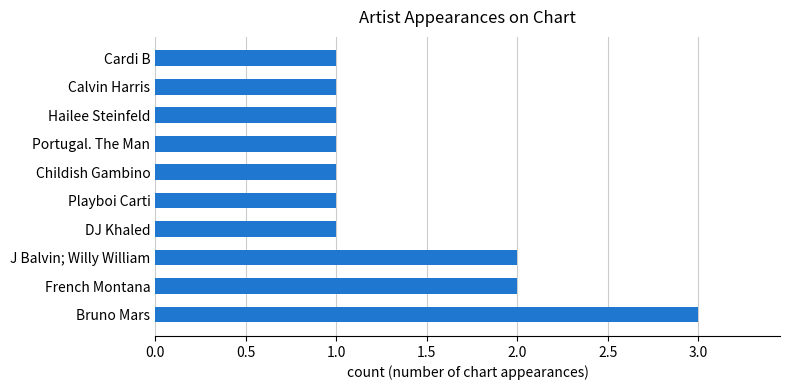

Reading top to bottom, what are all the values shown in this chart?

1	1	1	1	1	1	1	2	2	3